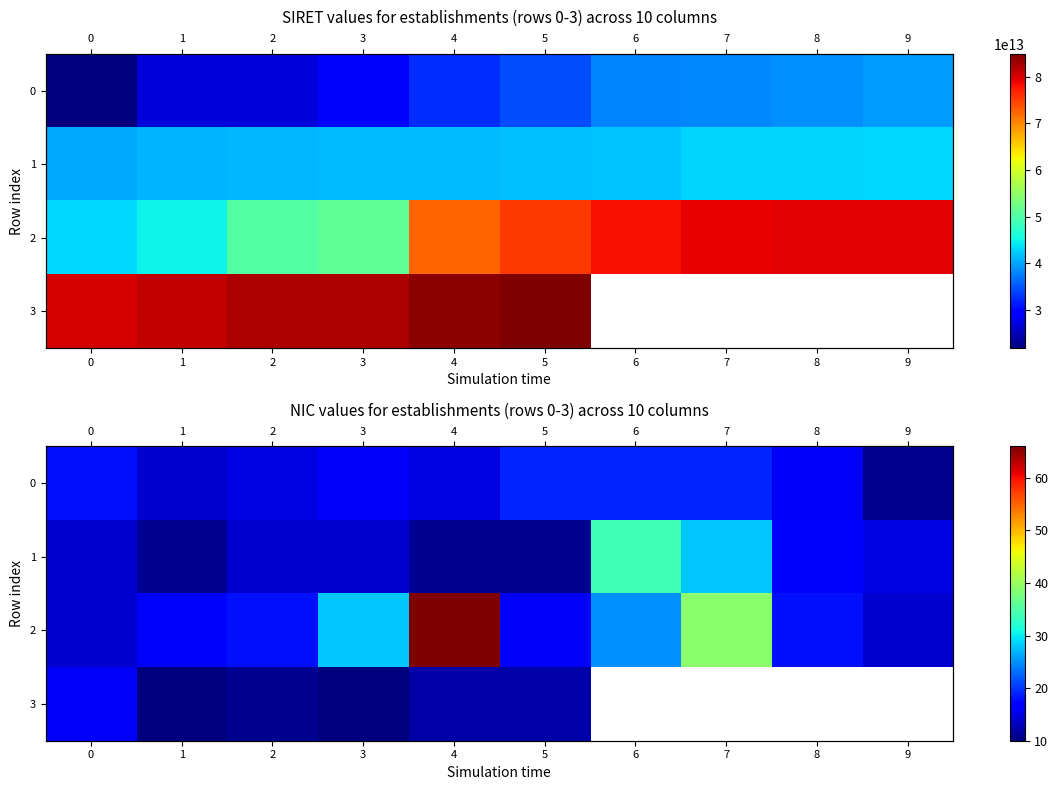

Is it true that 1 equals 6.8 at 4?

False